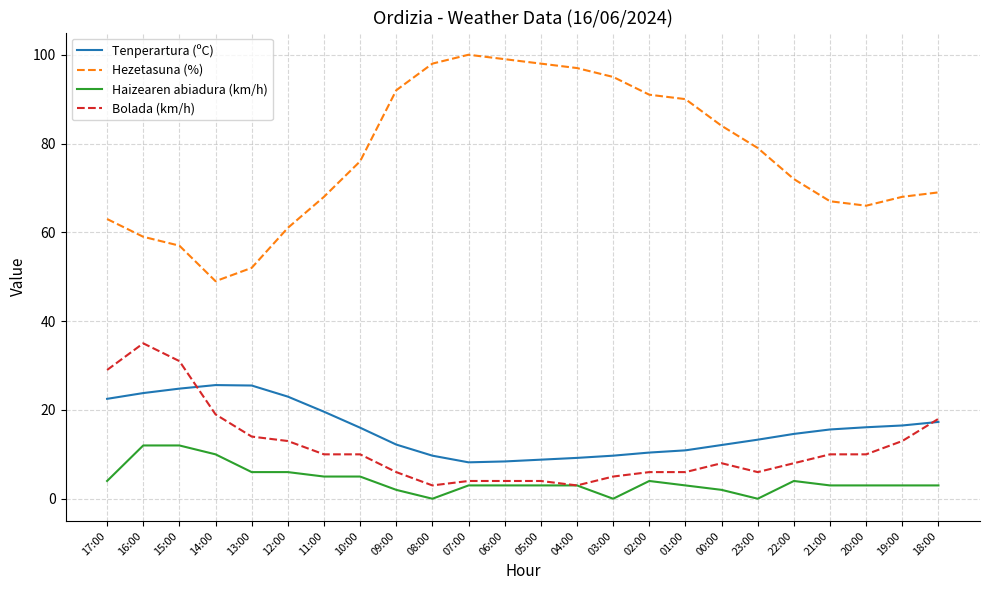

What is the difference between the highest and lowest values at 19:00?

65.0